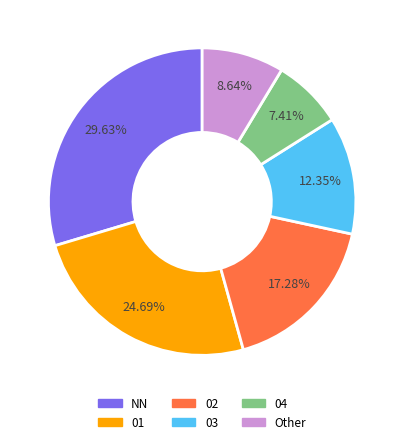

What is the ratio of the value at 03 to the value at Other?

1.4